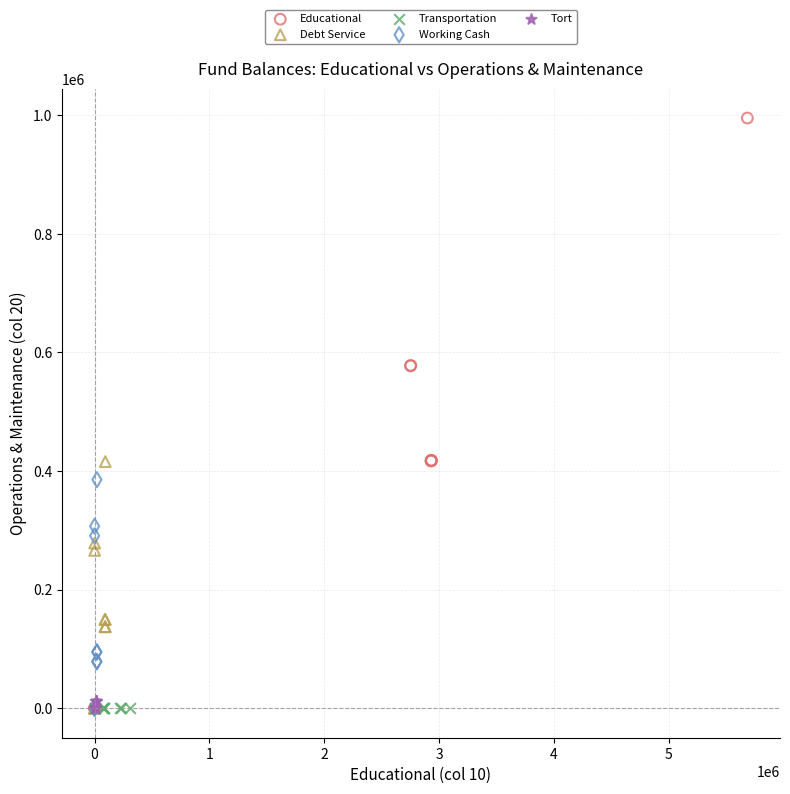

Which series reaches the maximum Y coordinate?

Educational